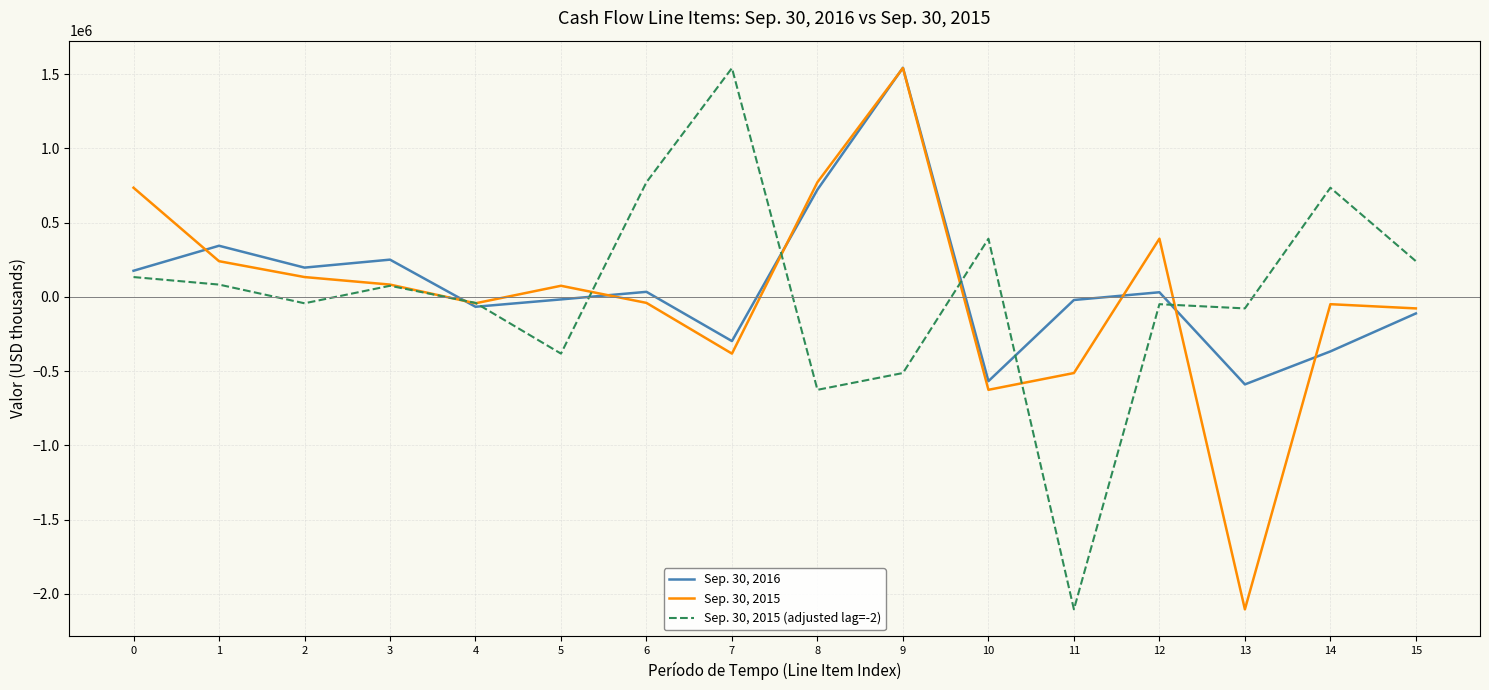

What is the maximum value shown in the chart?

1543678